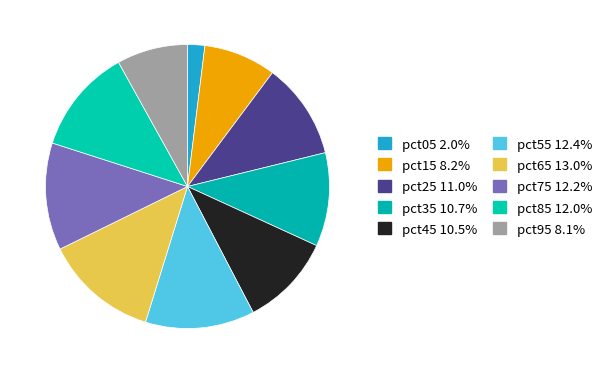

True or false: pct15 accounts for 23% of the total.

False